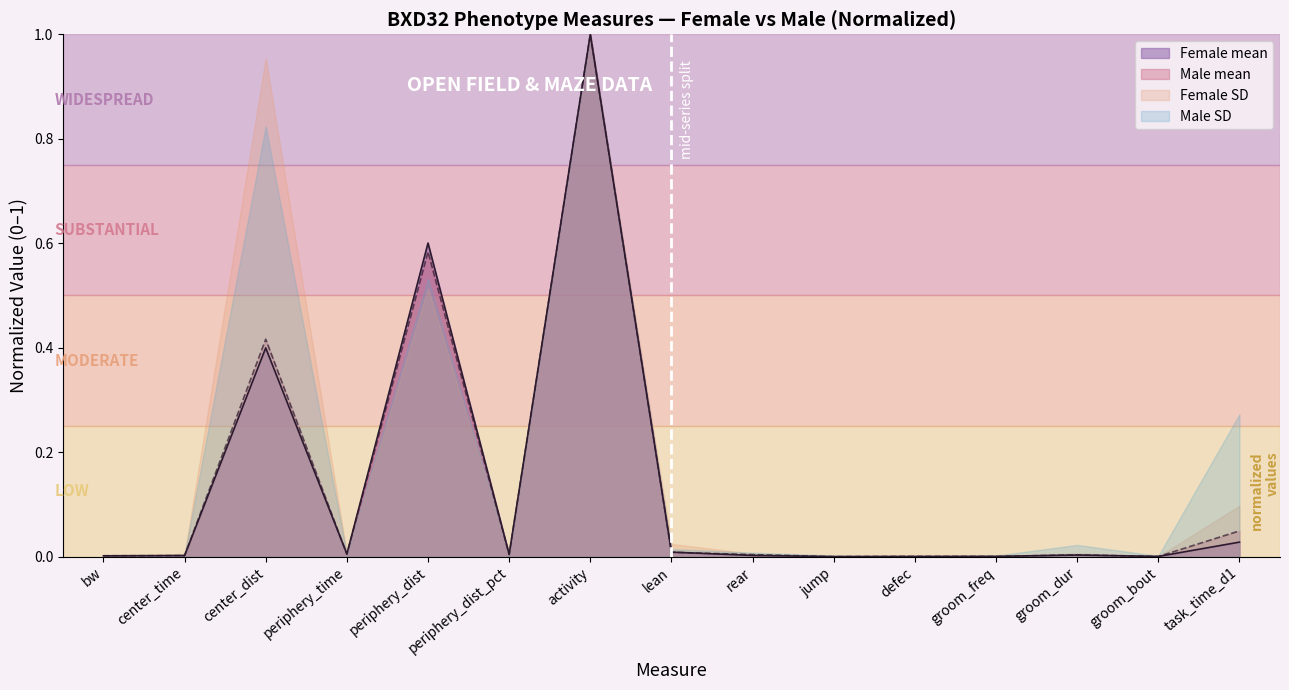

What are all the series names shown in the legend?

Female mean, Male mean, Female SD, Male SD